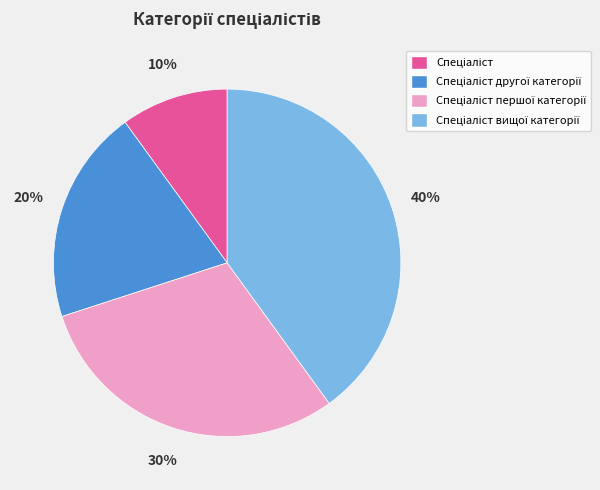

To the nearest percent, what is the difference between the largest and smallest slice percentages?

30%